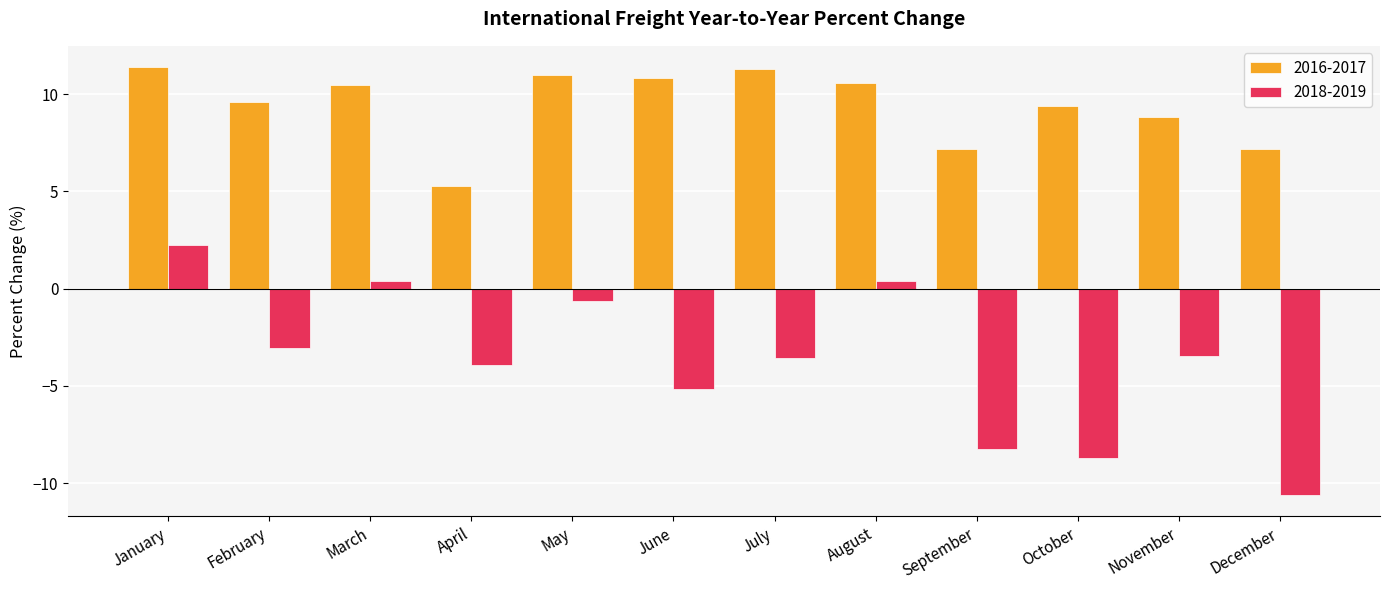

What are all the series names shown in the legend?

2016-2017, 2018-2019